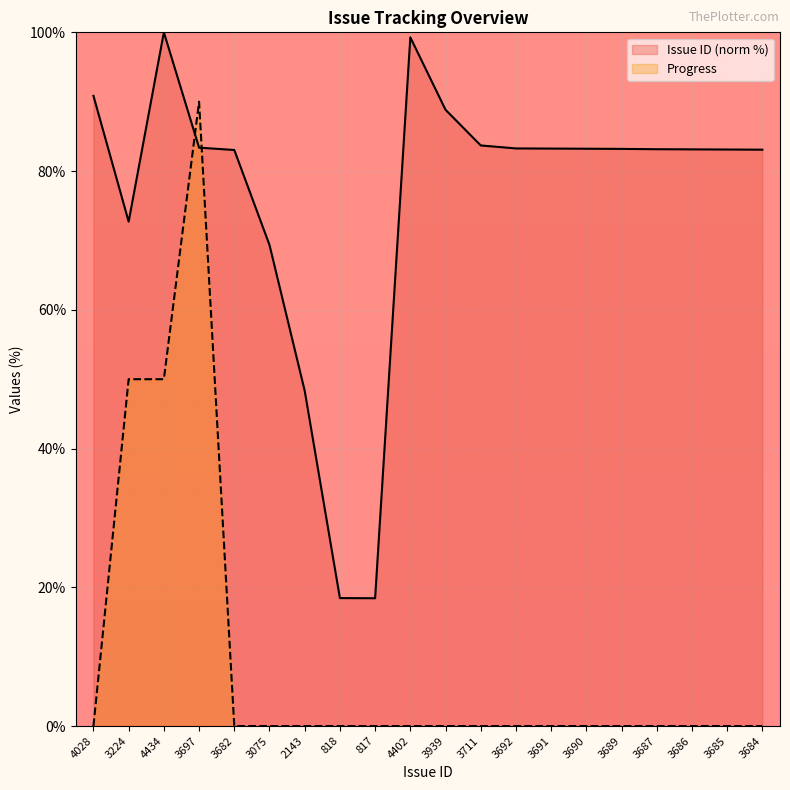

At how many categories does at least one series exceed 62?

17